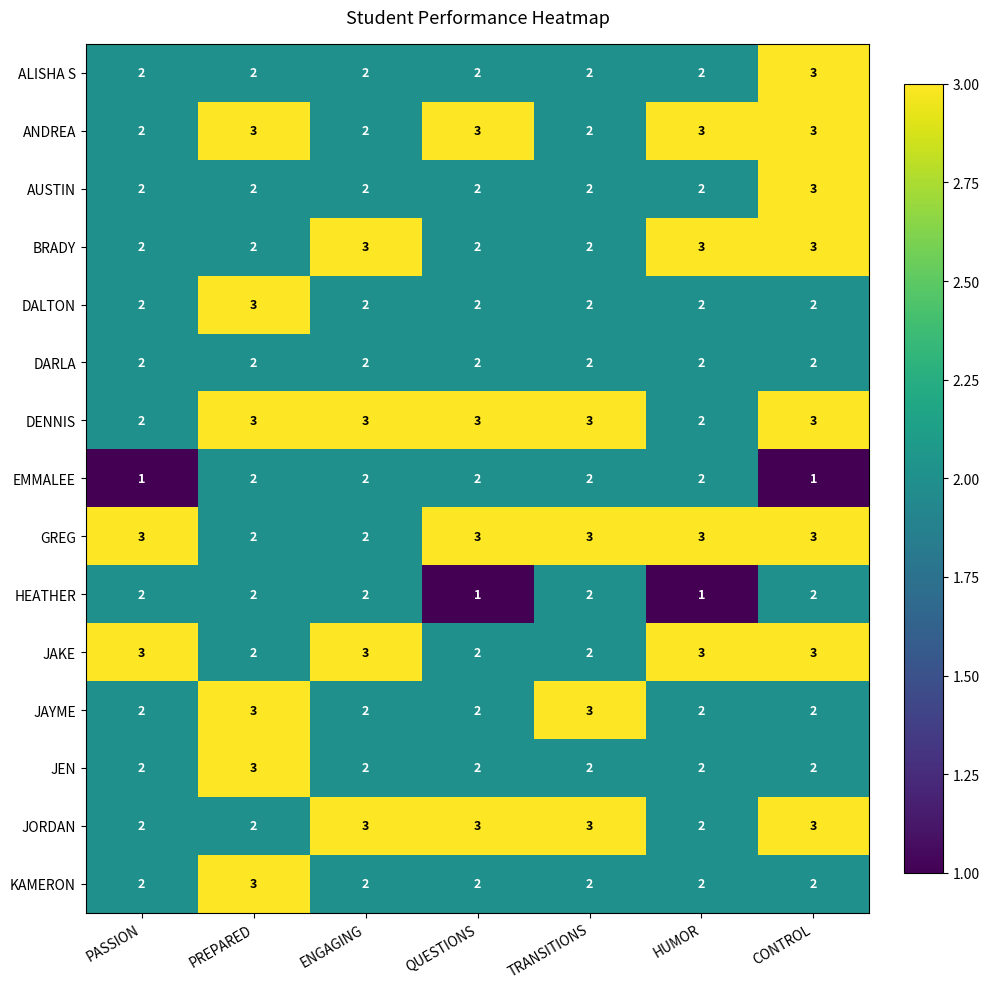

What is the greatest value displayed?

3